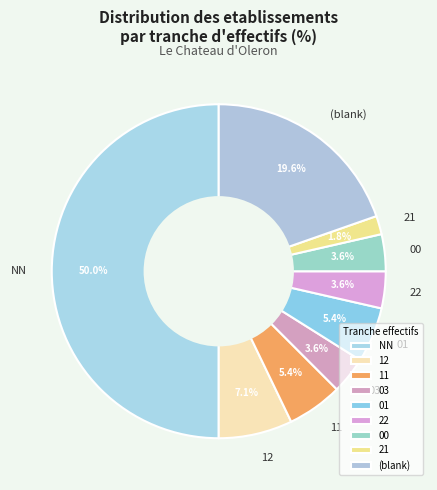

The 22 slice represents 12% of the pie. True or false?

False